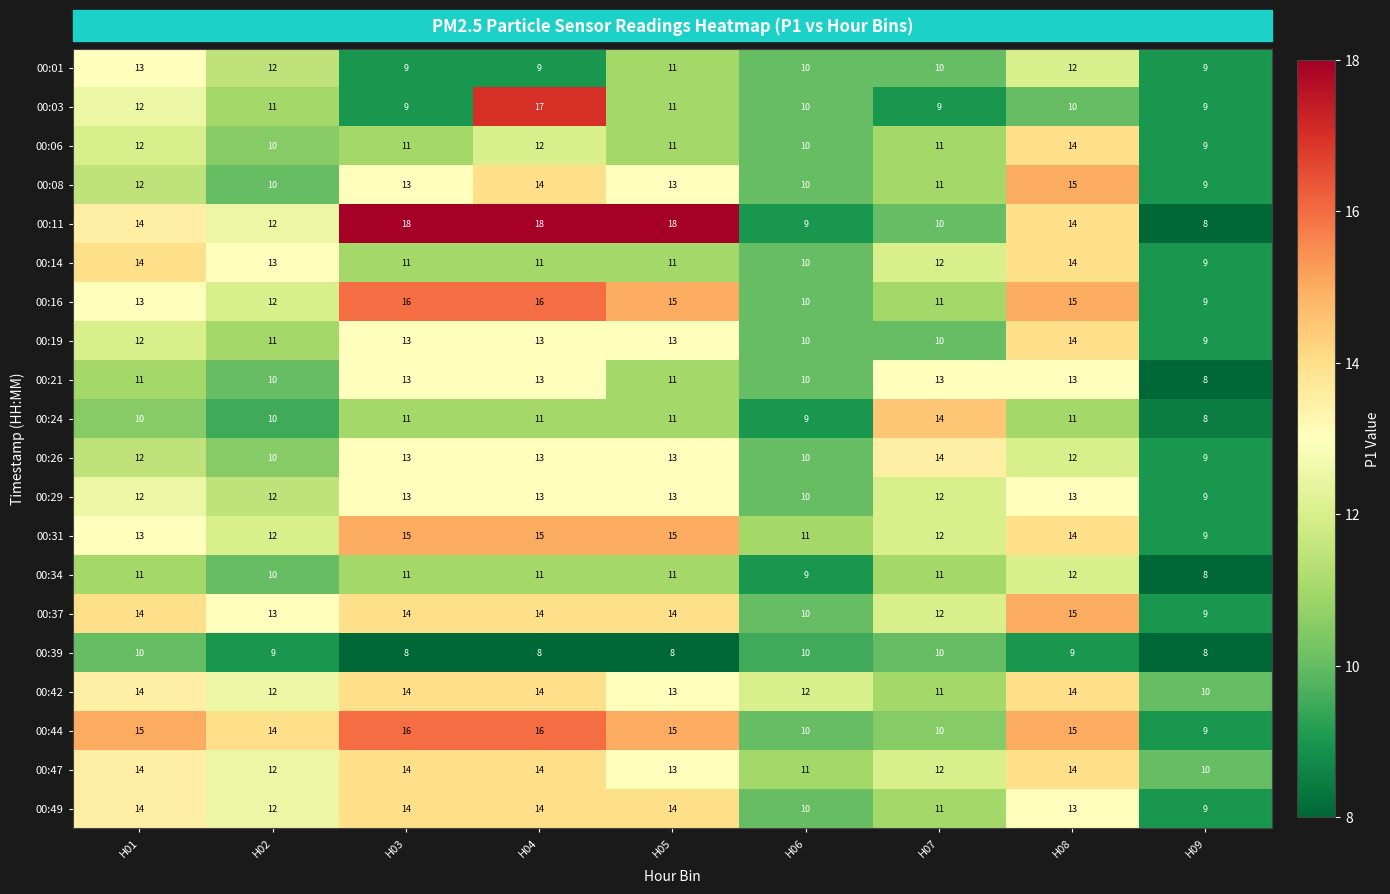

How many series are shown in this chart?

20